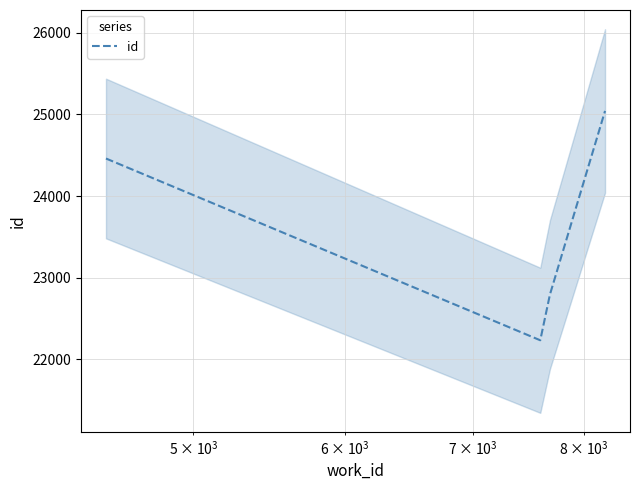

True or false: there are more than 1 points higher than both neighbors.

False